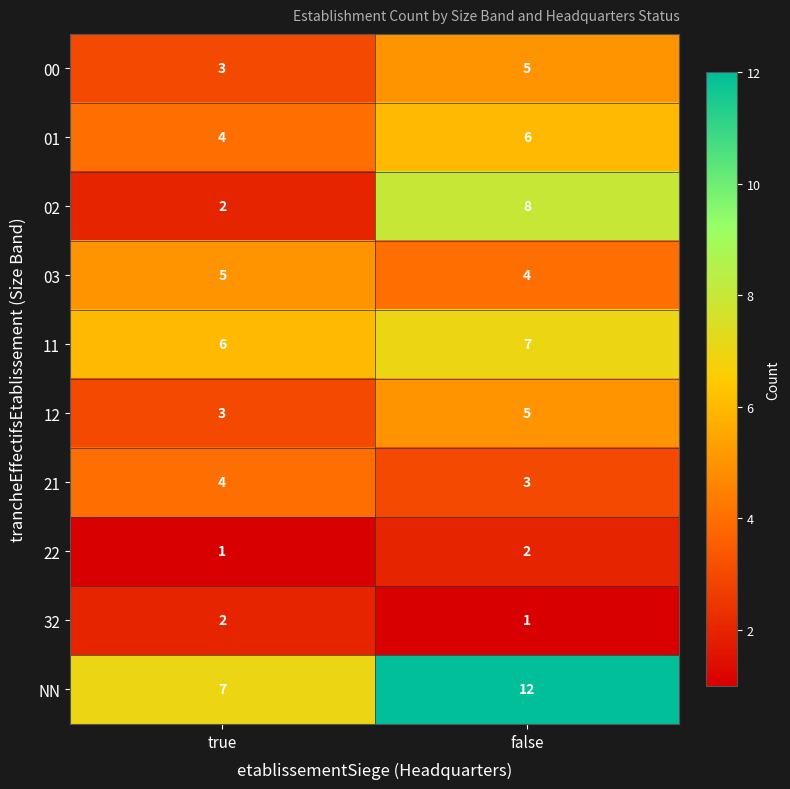

What is the minimum value shown in the chart?

1